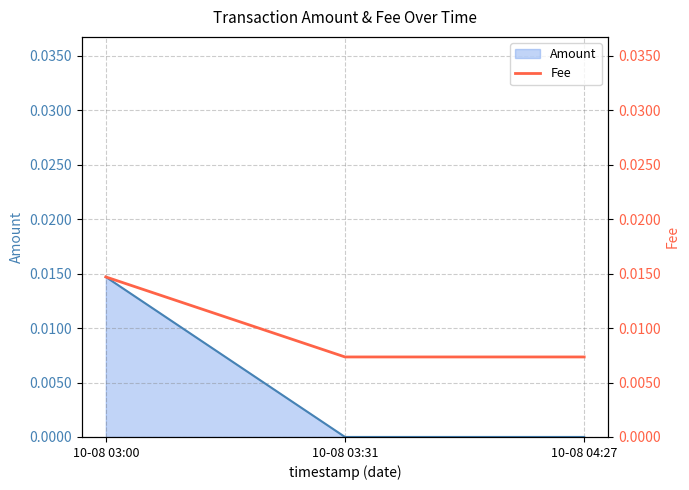

What is the label of the 3rd point from the left?

10-08 04:27